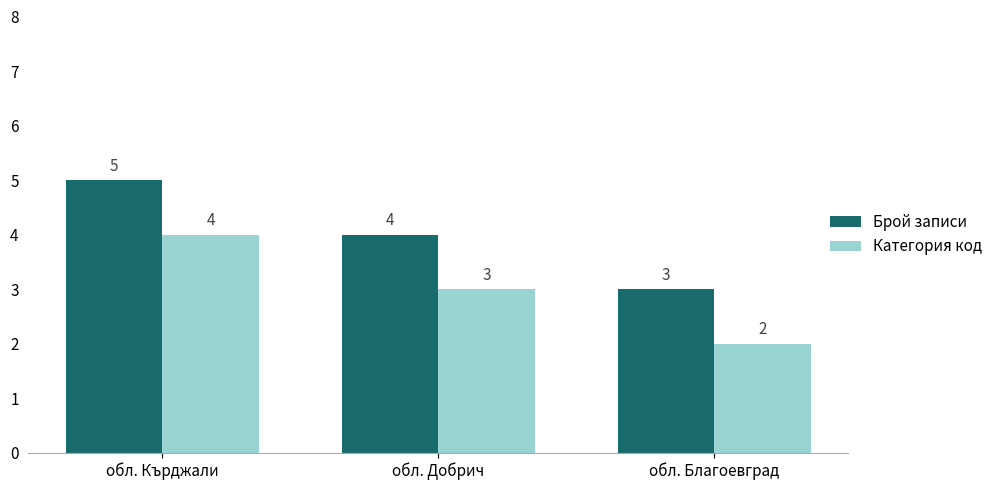

Does the chart contain stacked bars?

No